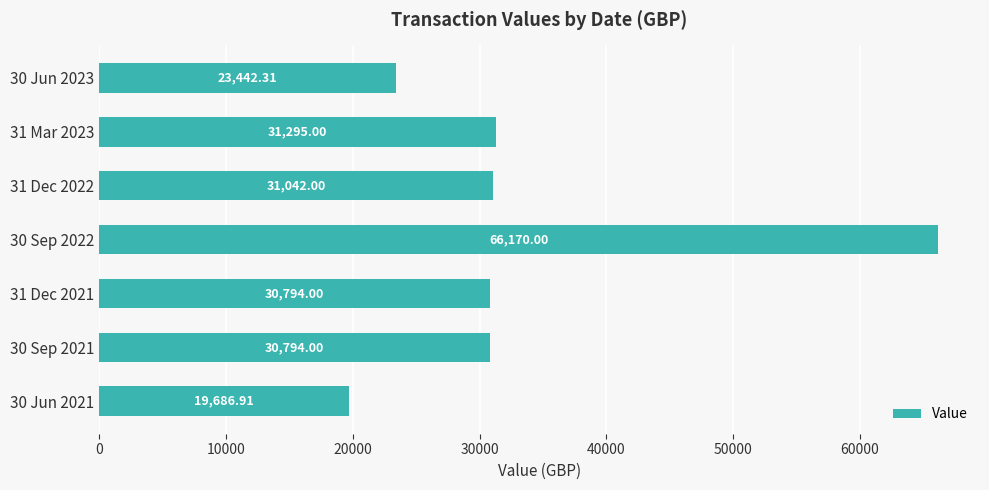

How many data points are less than 30794?

2